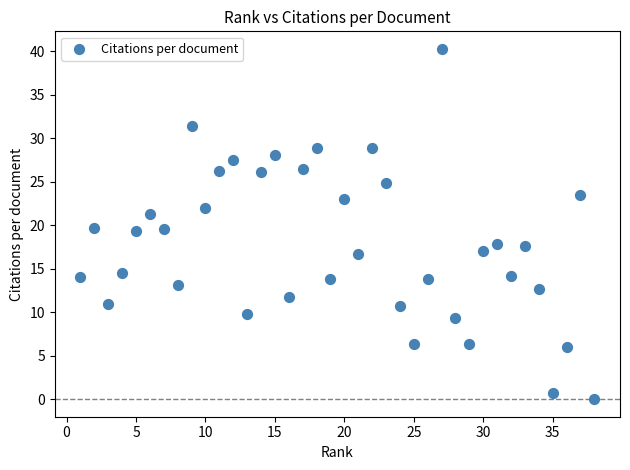

What is the range of X values (max minus min)?

37.0